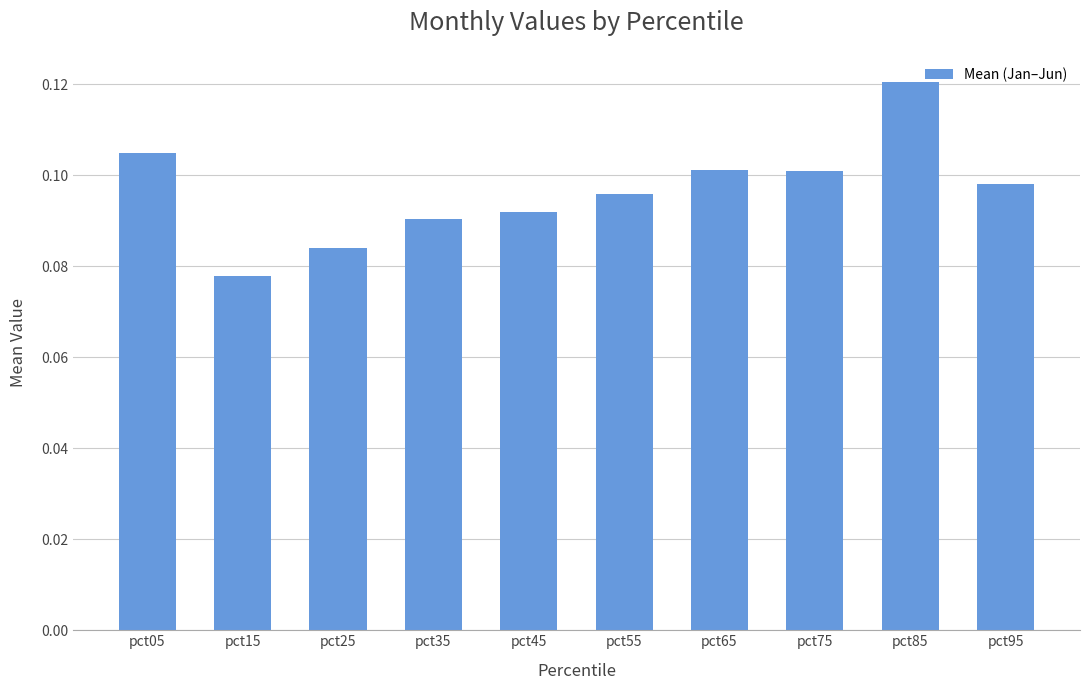

Which category has the lowest value across all series?

pct15